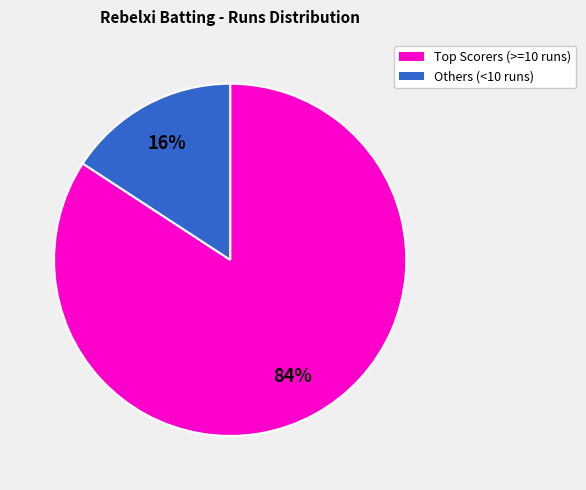

To the nearest percent, what is the average slice percentage?

50%